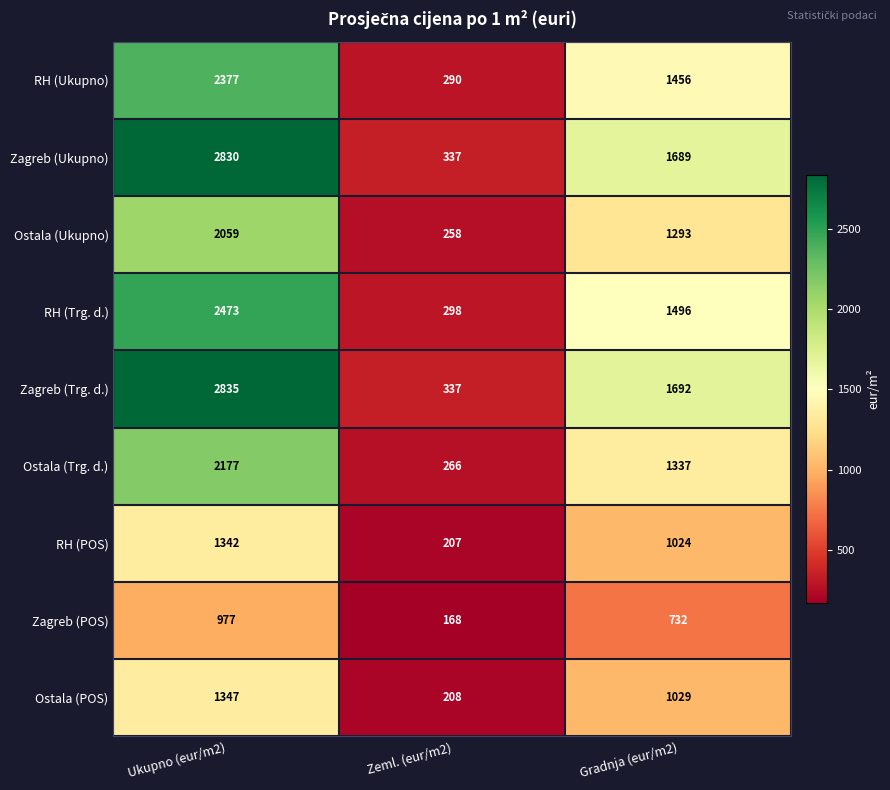

What is the maximum value shown in the chart?

2835